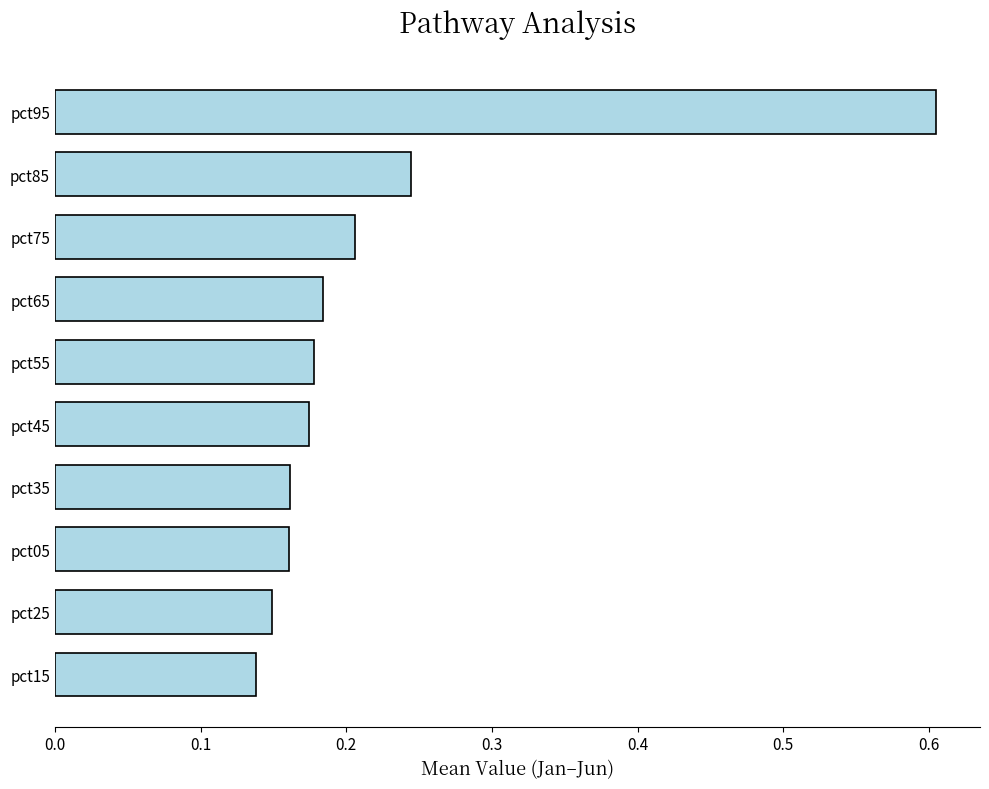

How many series are shown in this chart?

1